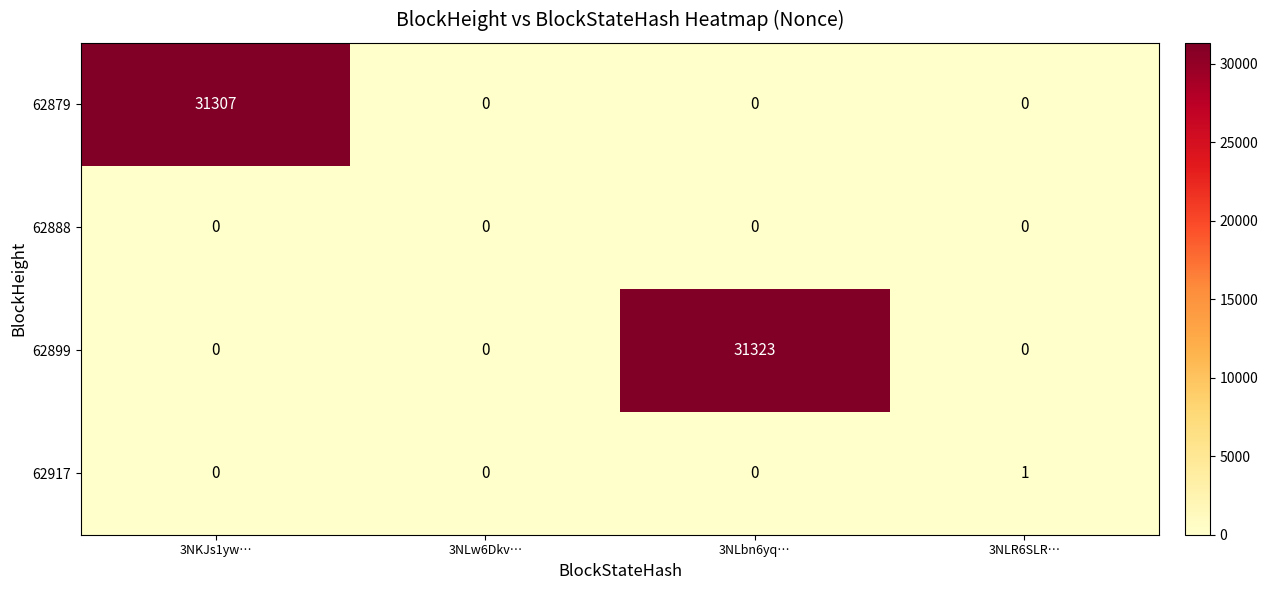

How many distinct data groups are displayed?

4